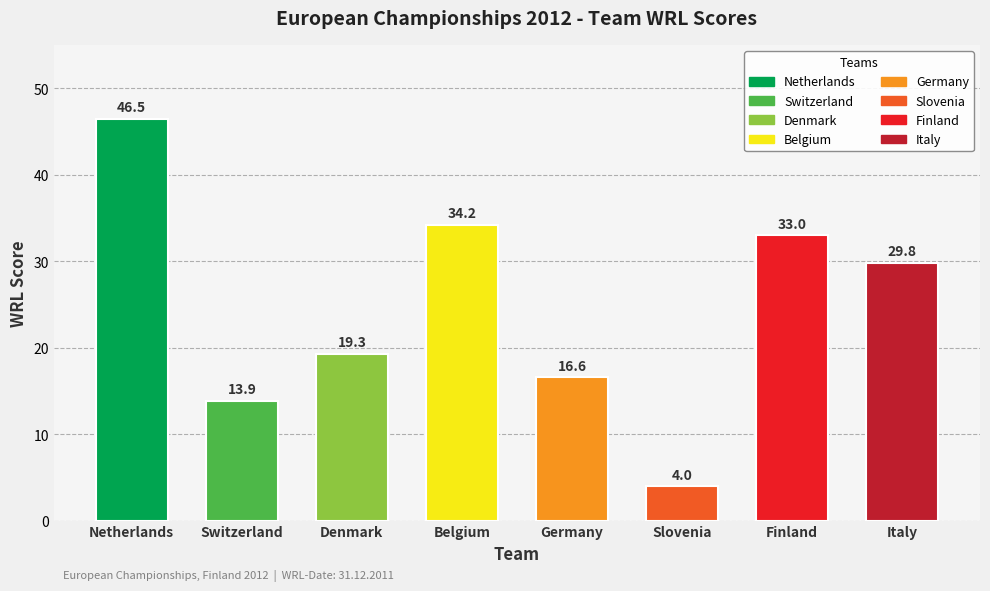

At which category does the chart reach its minimum across all series?

Slovenia